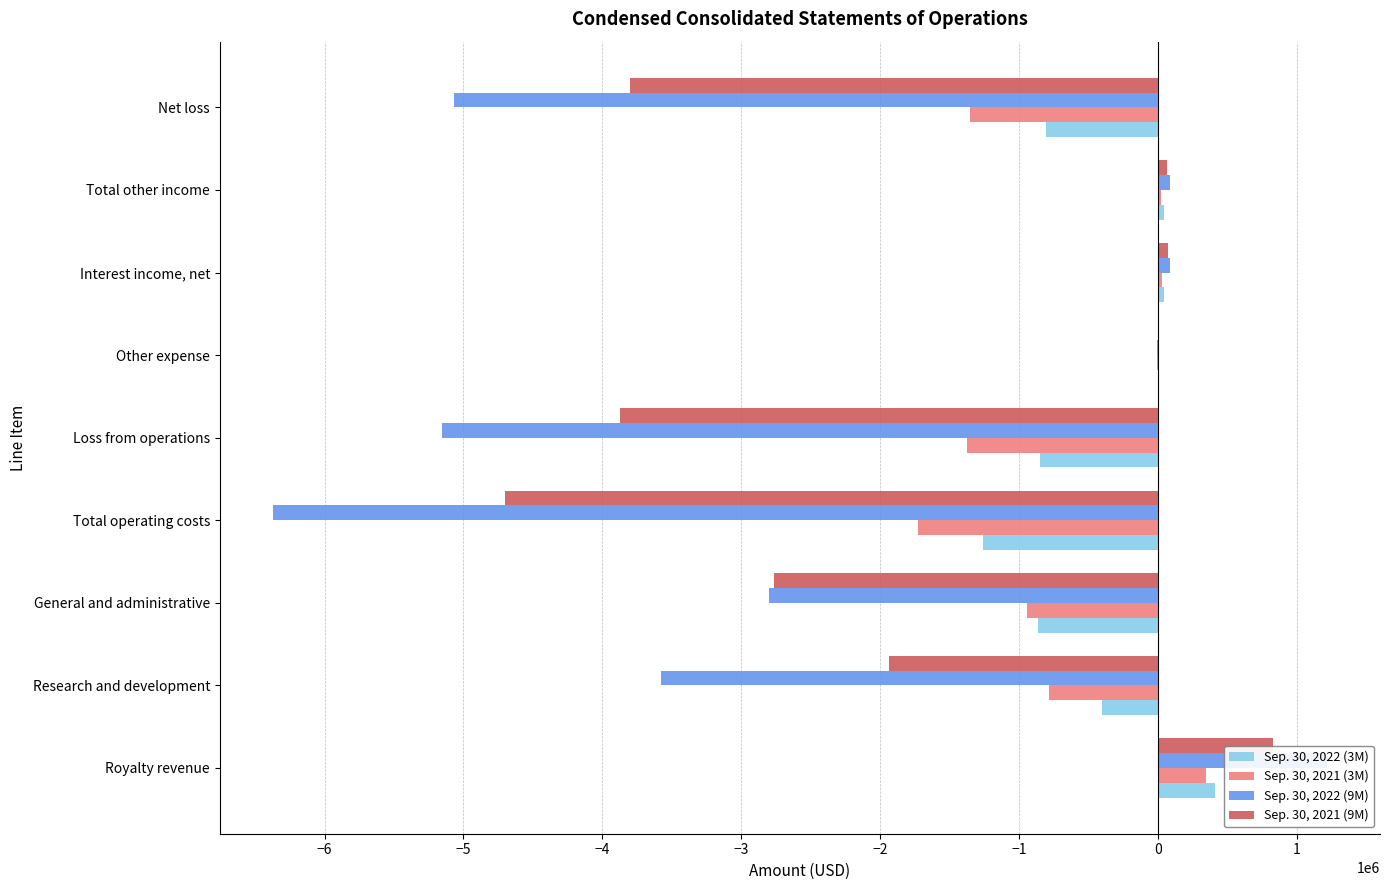

The Sep. 30, 2021 (9M) series shows -1934432 at Research and development. True or false?

True